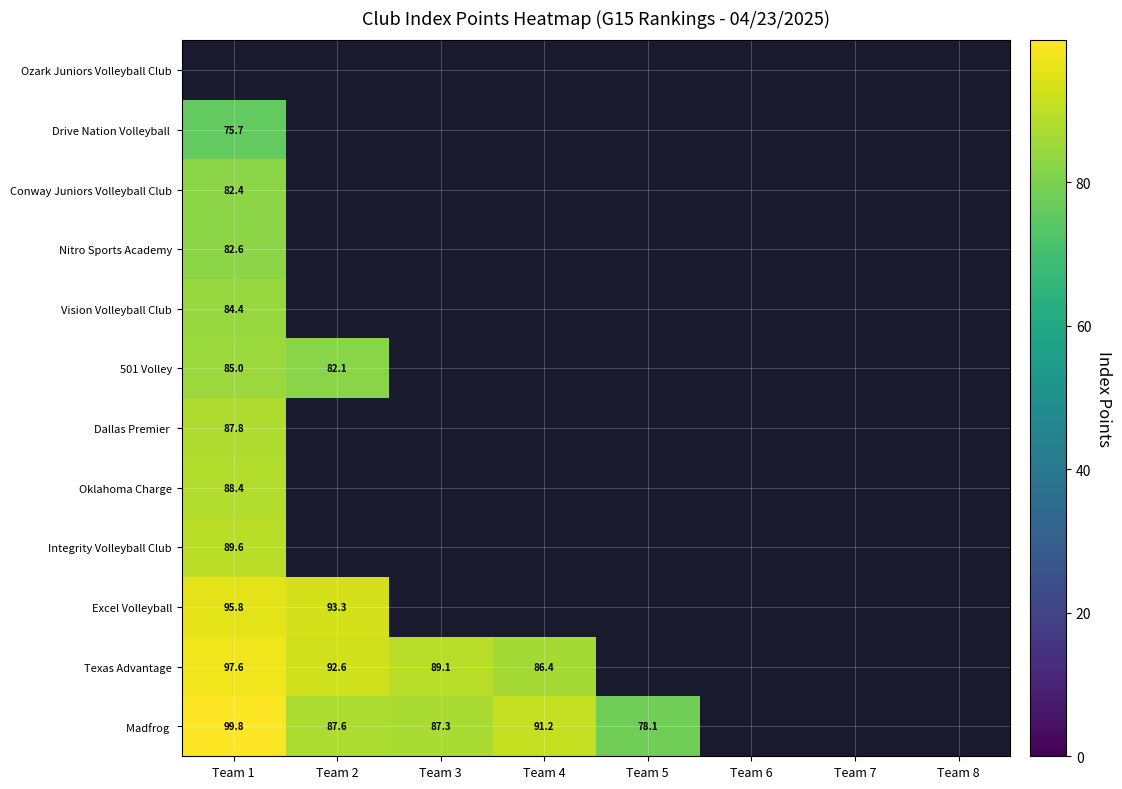

Is it true that Integrity Volleyball Club equals 124.9 at Team 1?

False